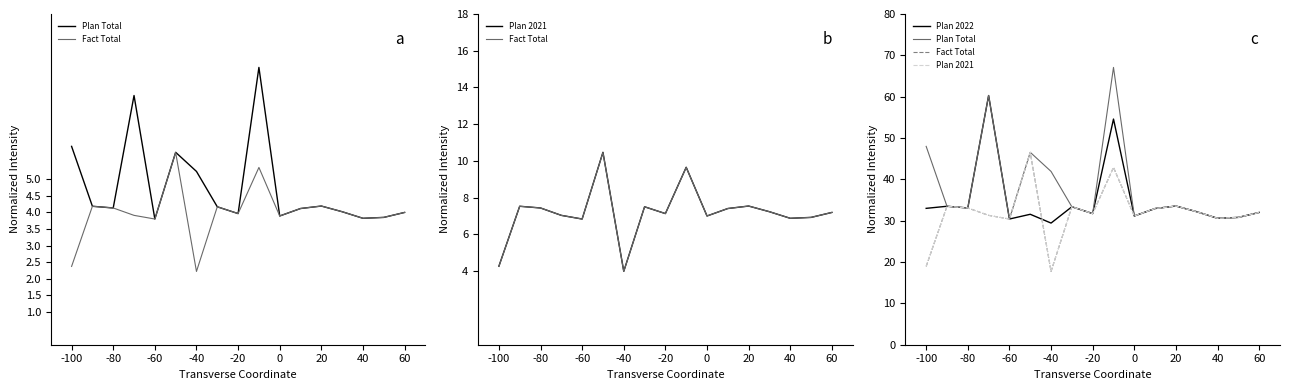

How many lines are shown in the chart?

4